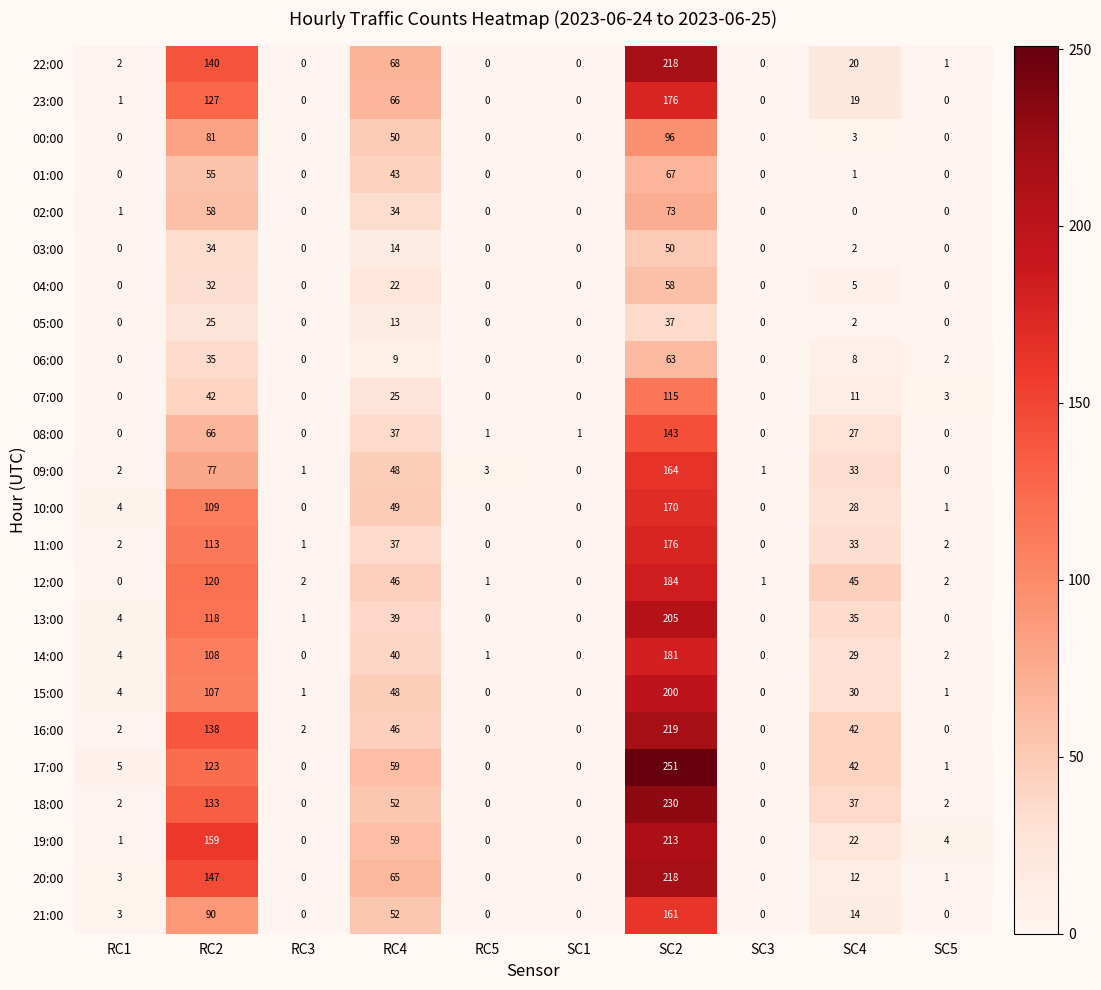

What is the sum of all 16:00 values?

449